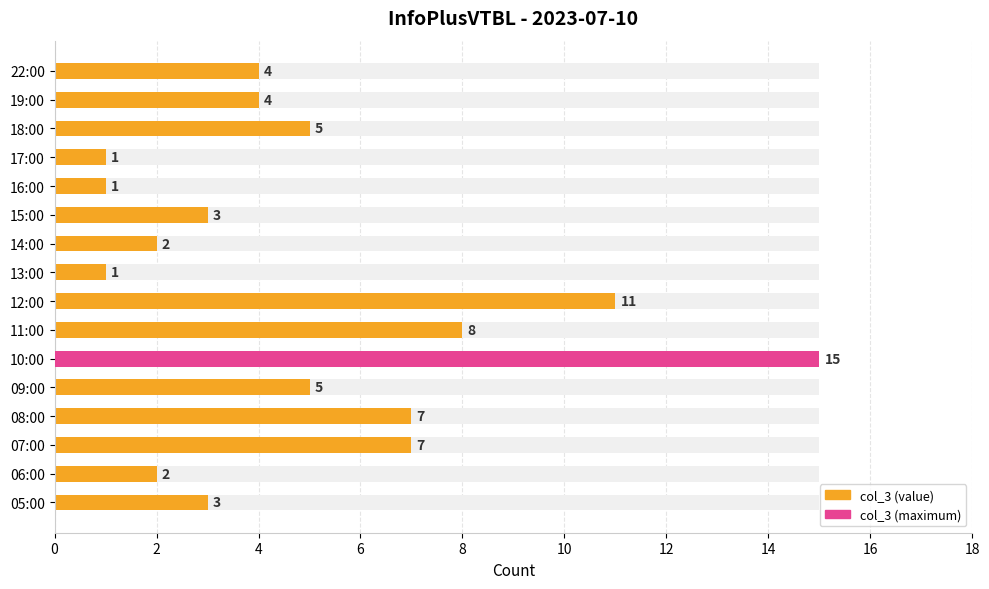

What is the sum of all values?

79